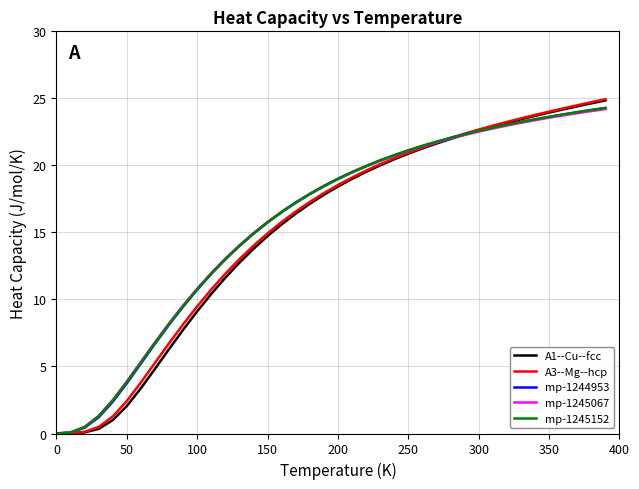

What is the greatest value displayed?

24.9